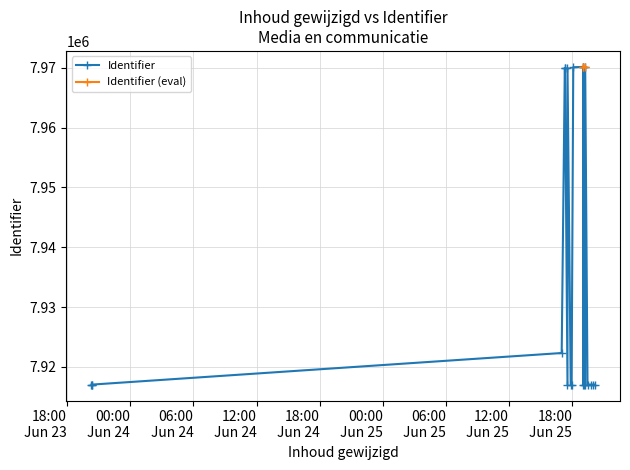

How many data points in Identifier (eval) are less than 7970161?

1